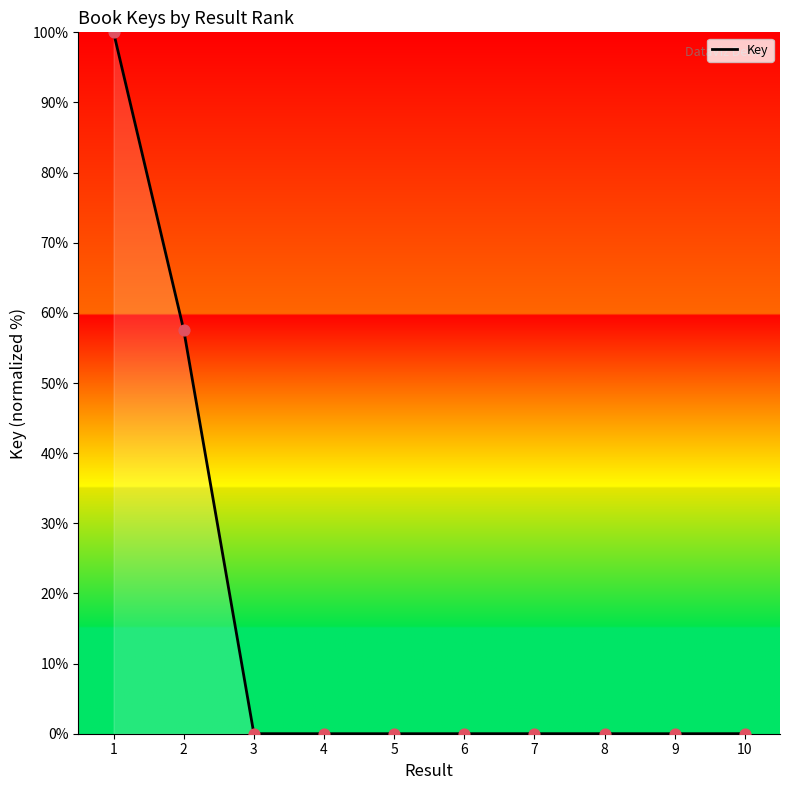

Which has a higher value, 2 or 8?

2